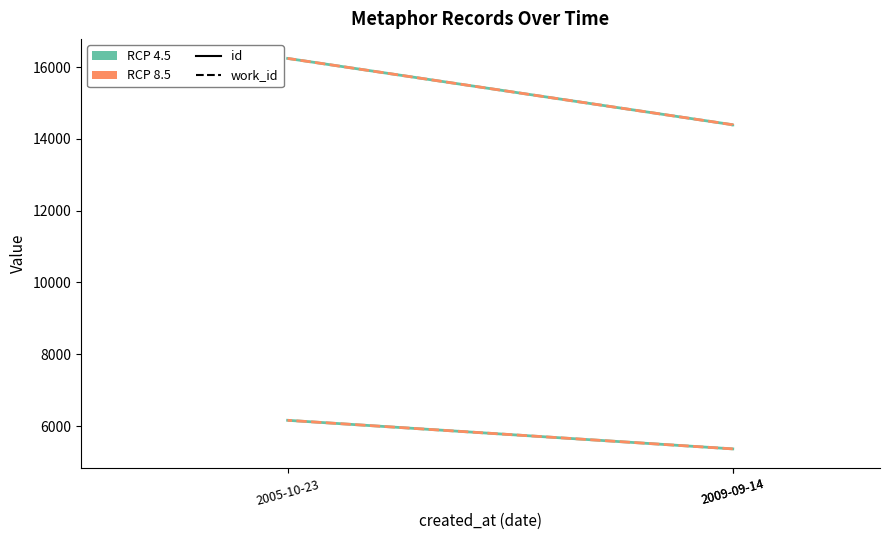

What is the maximum value shown in the chart?

16241